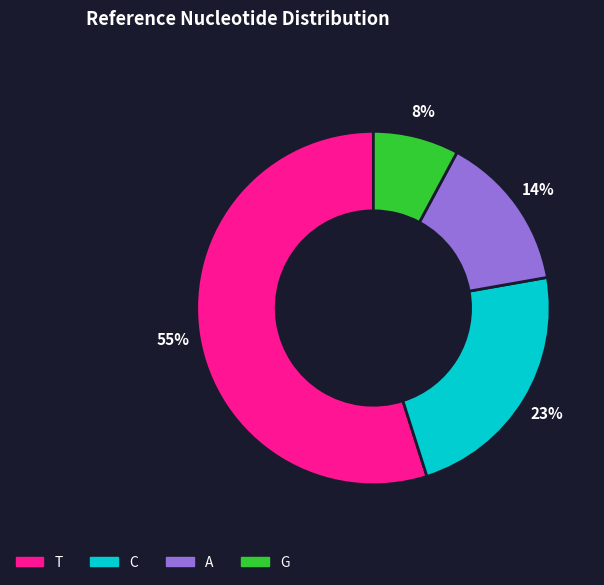

Which category accounts for the majority?

T